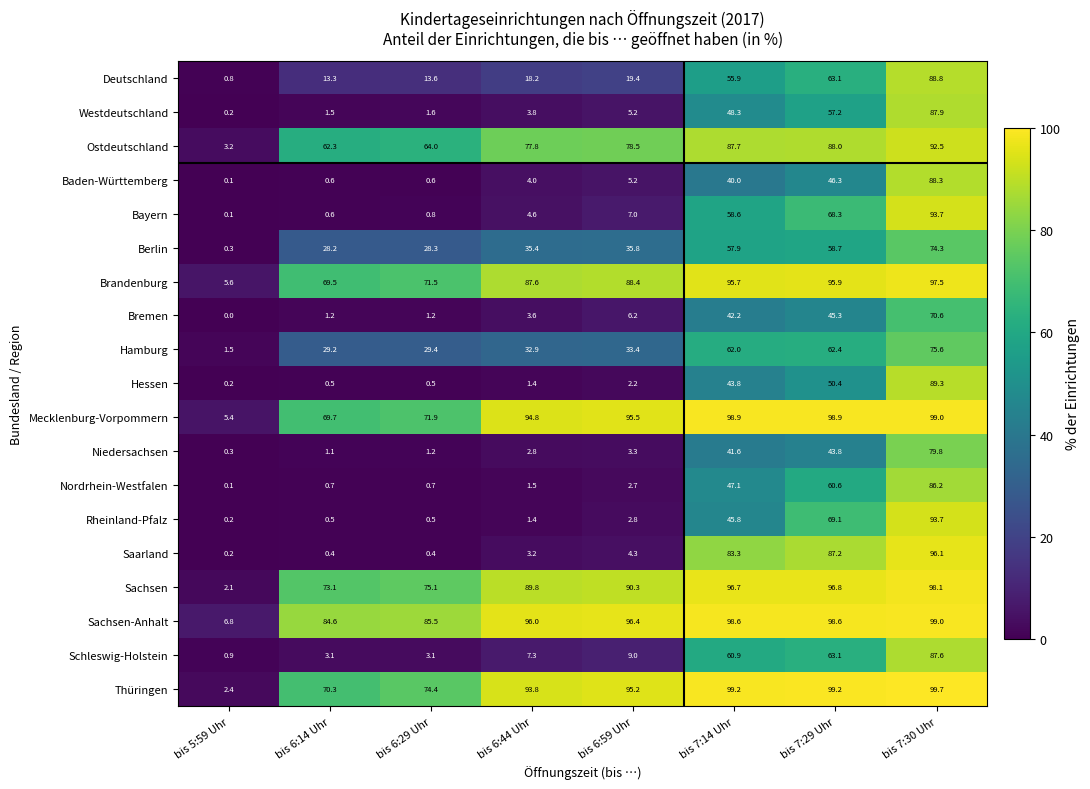

The value of Thüringen at bis 6:29 Uhr is 30.8. True or false?

False